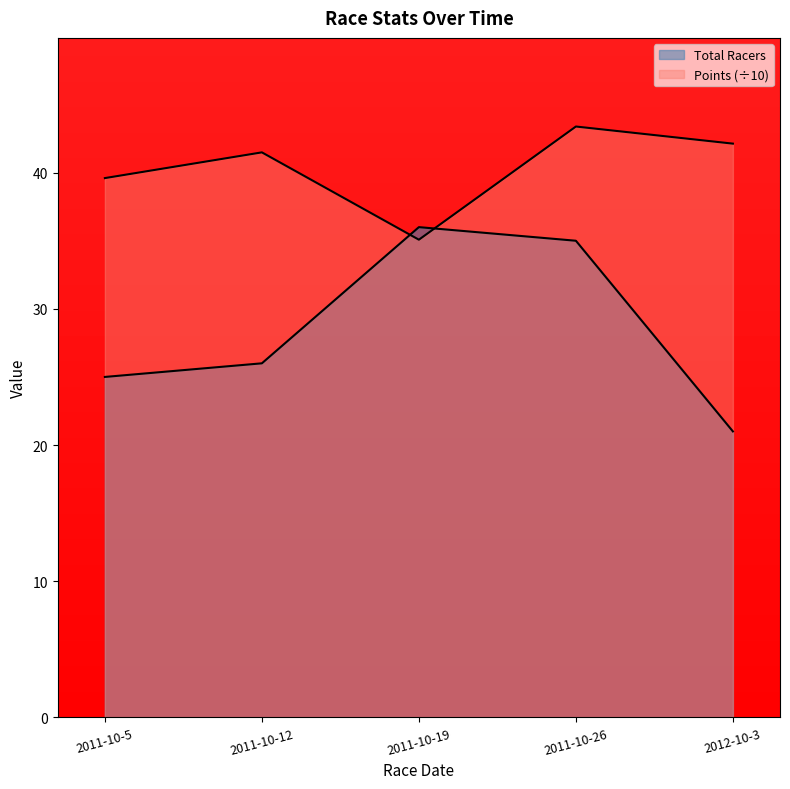

Reading left to right, list all the values displayed in this chart.

Total Racers: 25.0	26.0	36.0	35.0	21.0
Points: 39.6	41.5	35.1	43.4	42.1